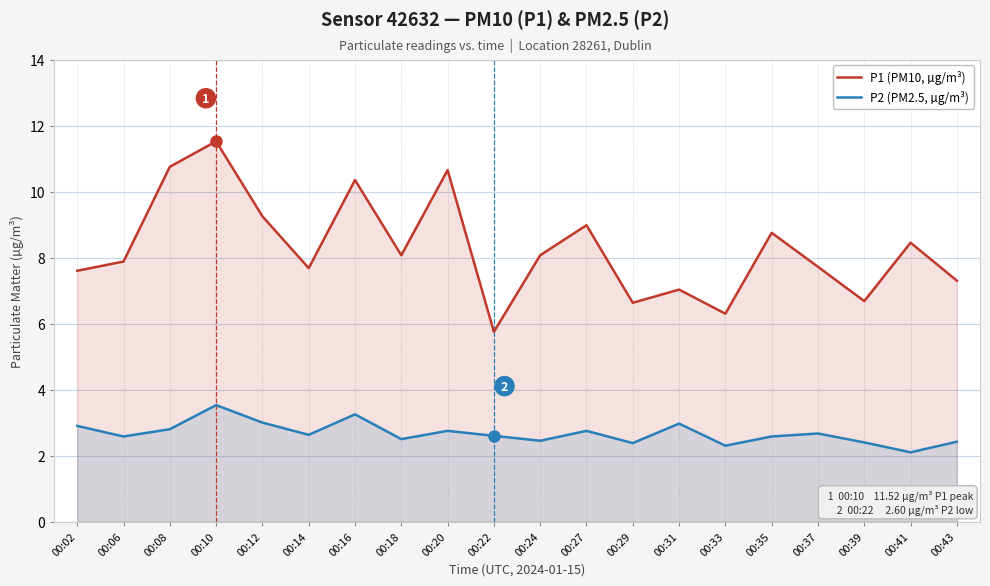

Rank the series by their maximum value, from highest to lowest.

P1 (PM10, µg/m³), P2 (PM2.5, µg/m³)